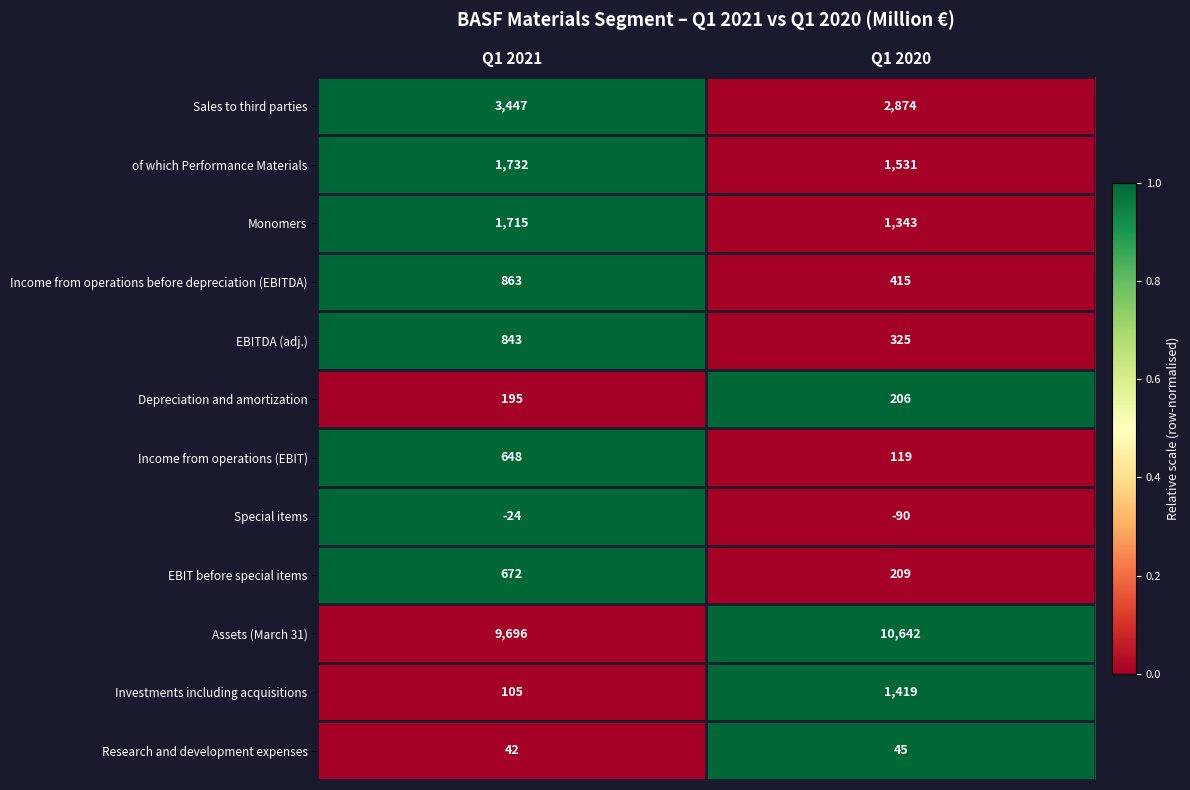

How many data points in Research and development expenses are less than 45?

1